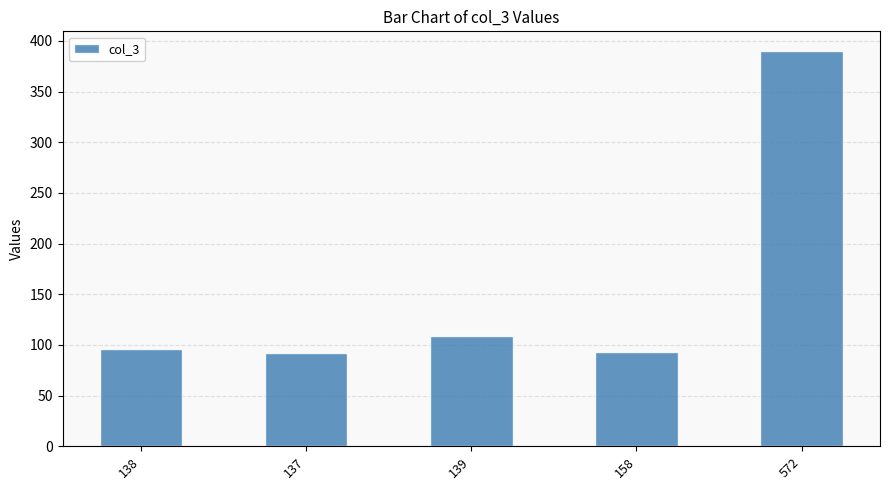

What is the value of the 2nd bar from the left?

92